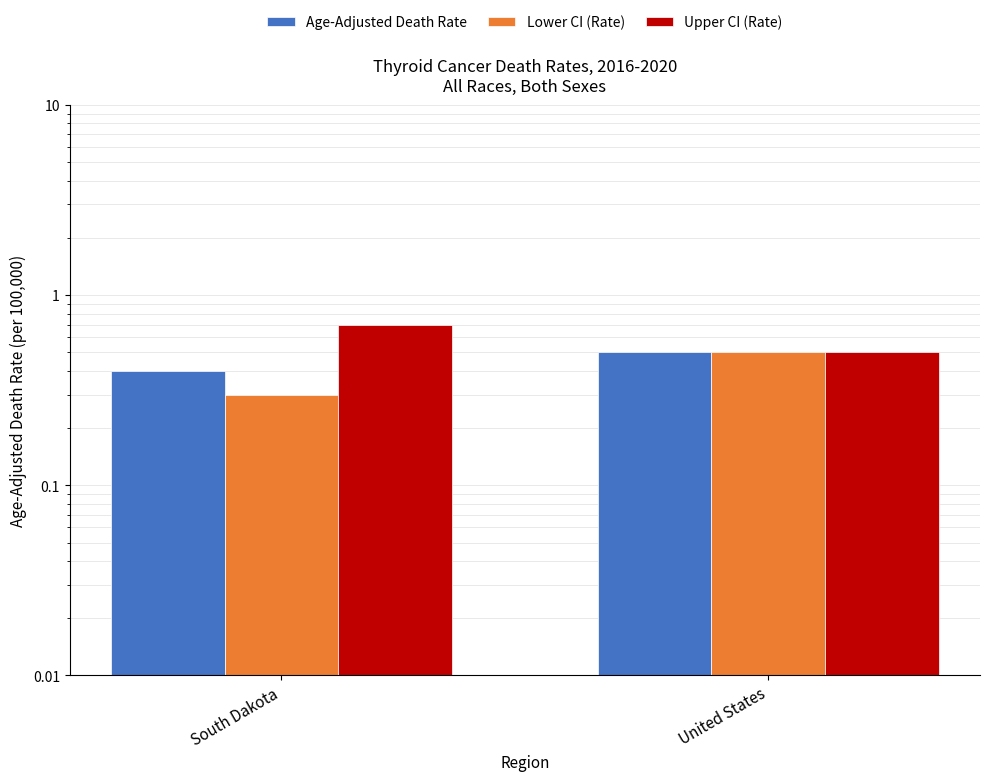

Is the value of Lower CI (Rate) at United States greater than the value of Upper CI (Rate) at United States?

No